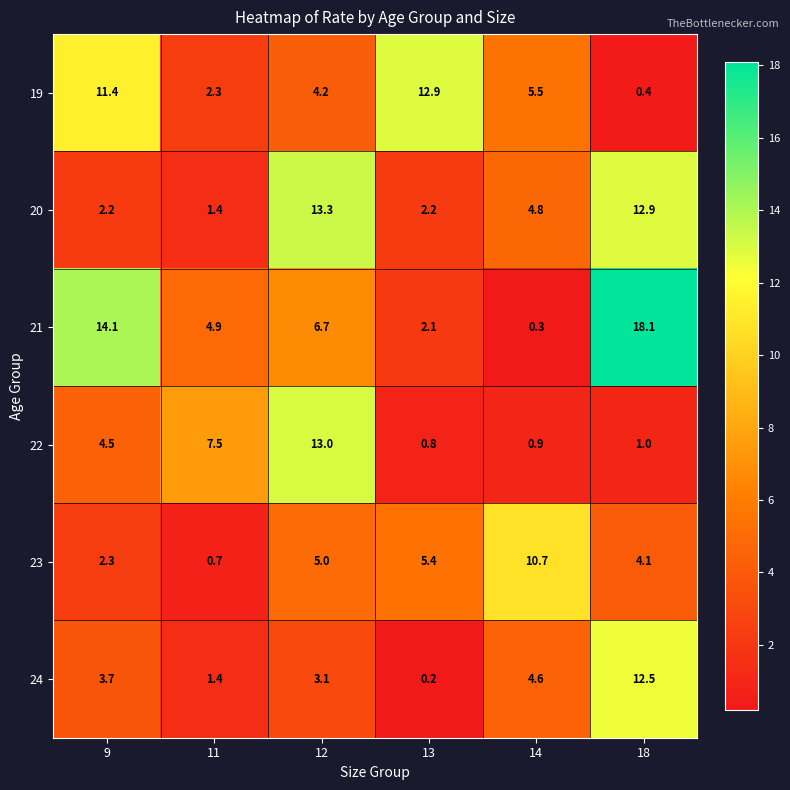

What is the sum of all 19 values?

36.7